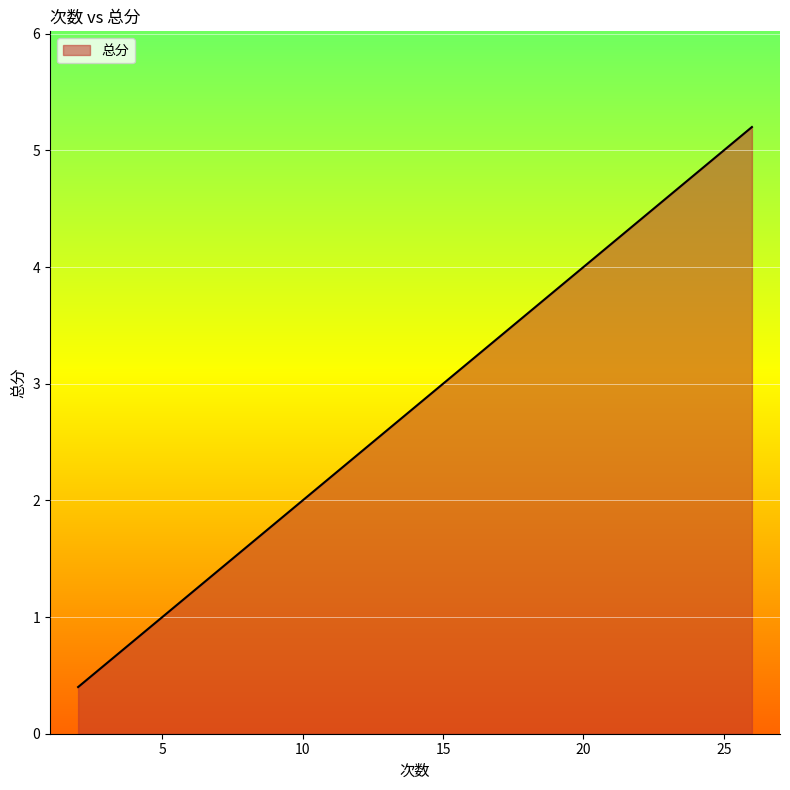

What is the sum of all values?

85.4